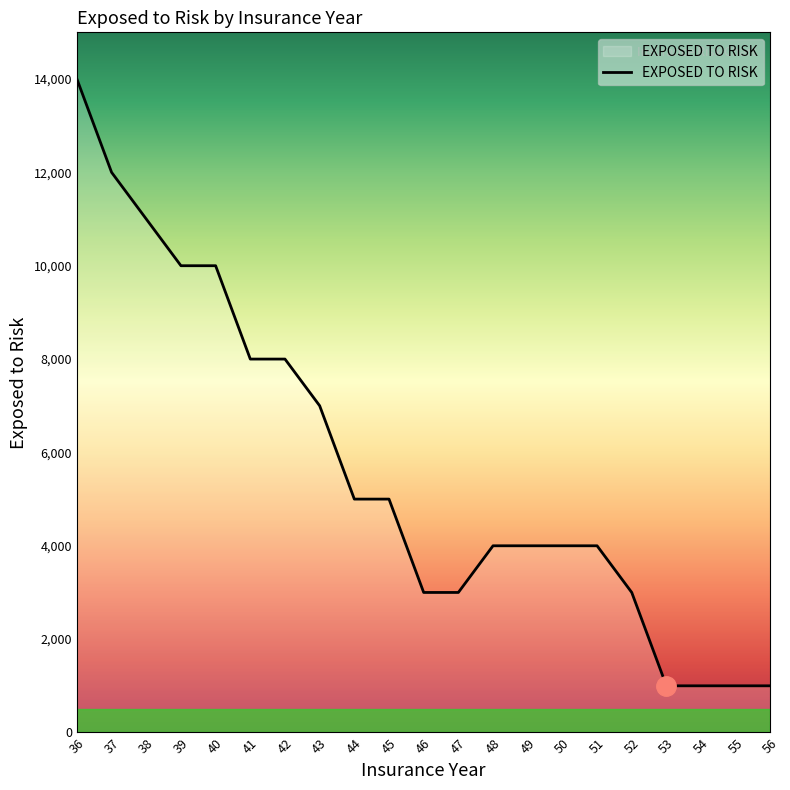

What is the difference between the maximum and minimum values?

13000